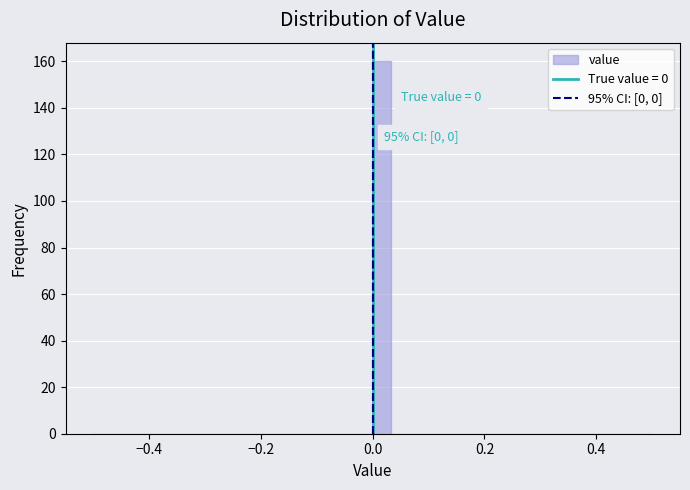

Around what value on the x-axis is the tallest bar? Give the approximate position of its centre, as read against the axis.

0.02